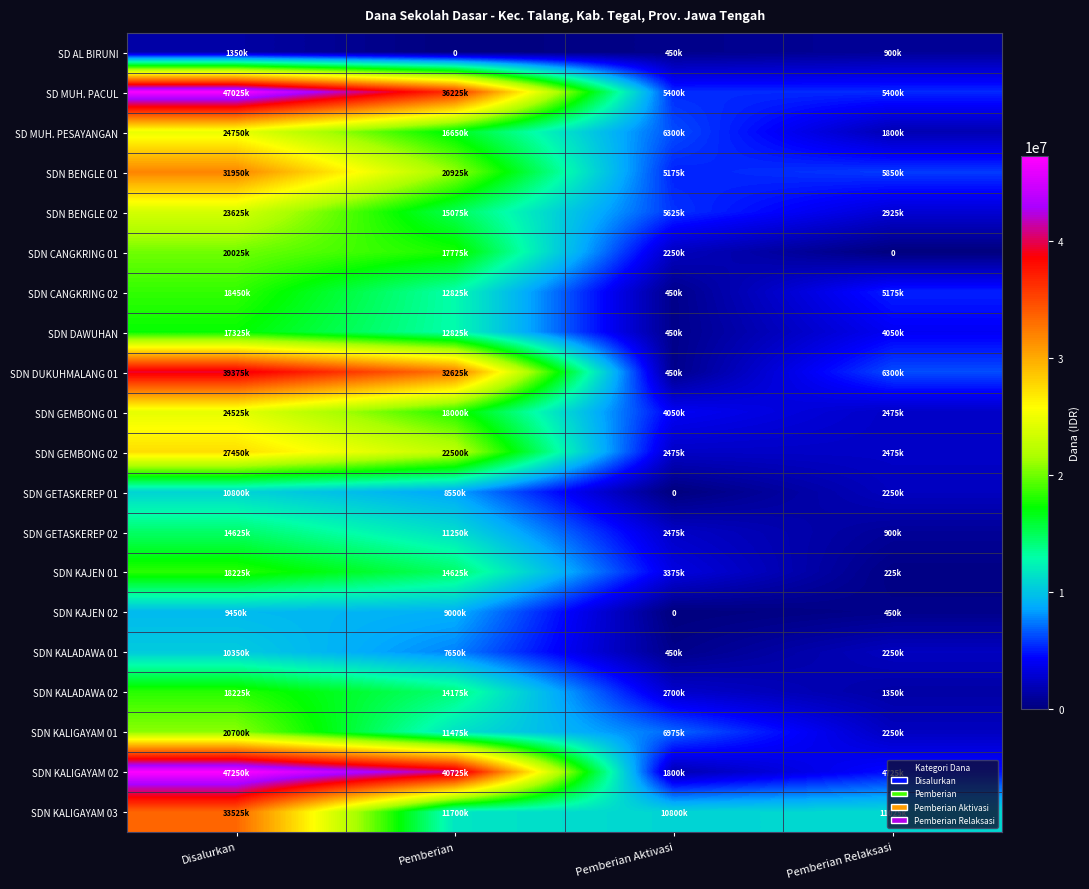

Which has a higher value, Pemberian or Pemberian Relaksasi?

Pemberian Relaksasi